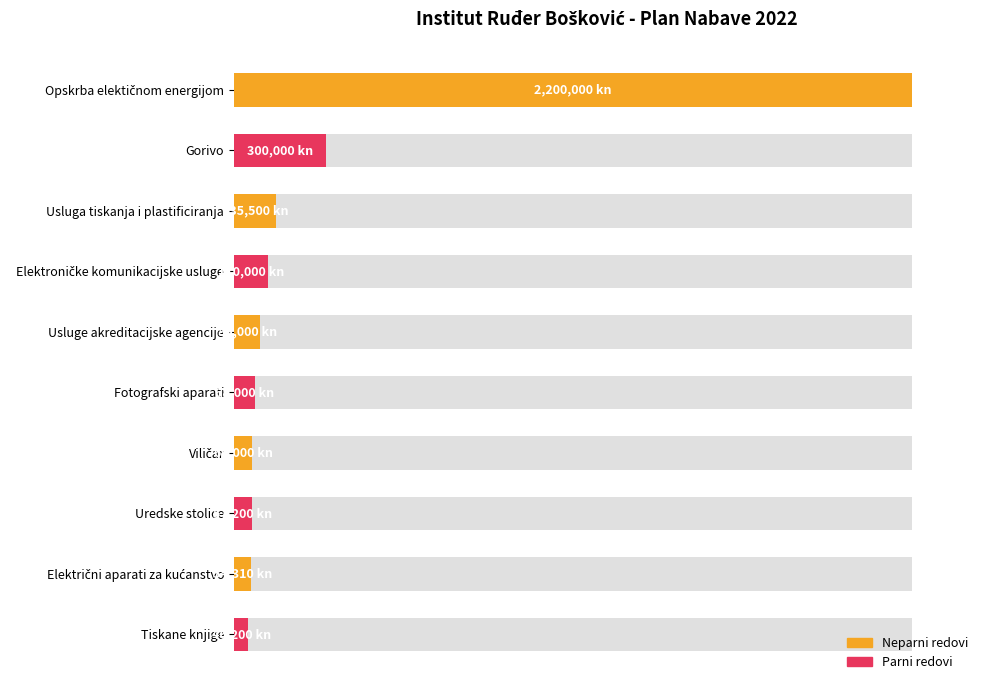

Is it true that the value at Opskrba elektičnom energijom is 42.3?

False